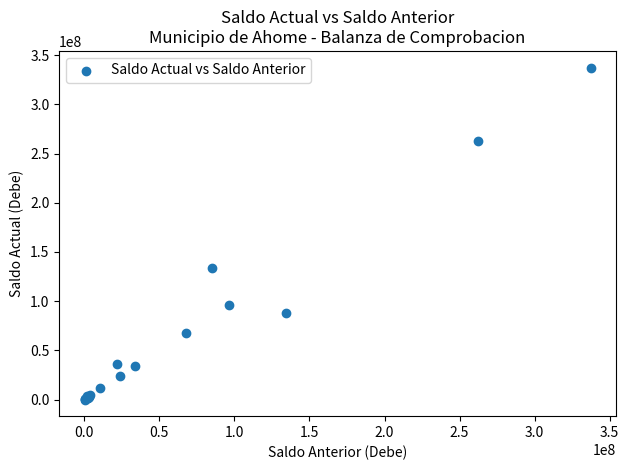

What Y value in the scatter plot is closest to 168713086?

134027422.1